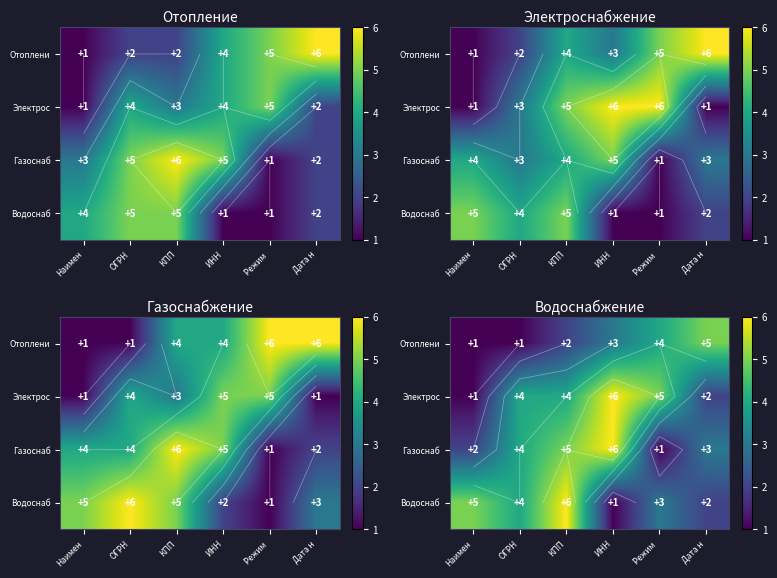

The row_1 series shows 9 at ИНН. True or false?

False